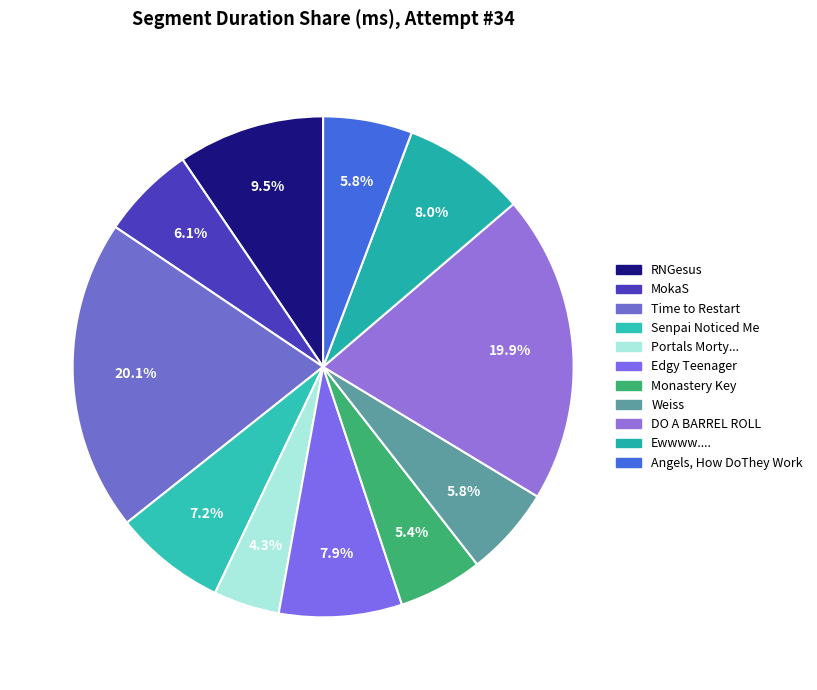

What percentage is the MokaS slice, to the nearest percent?

6%